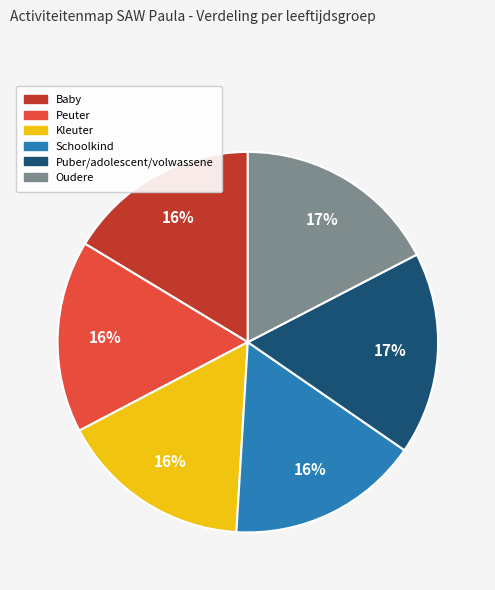

The Baby slice represents 4% of the pie. True or false?

False